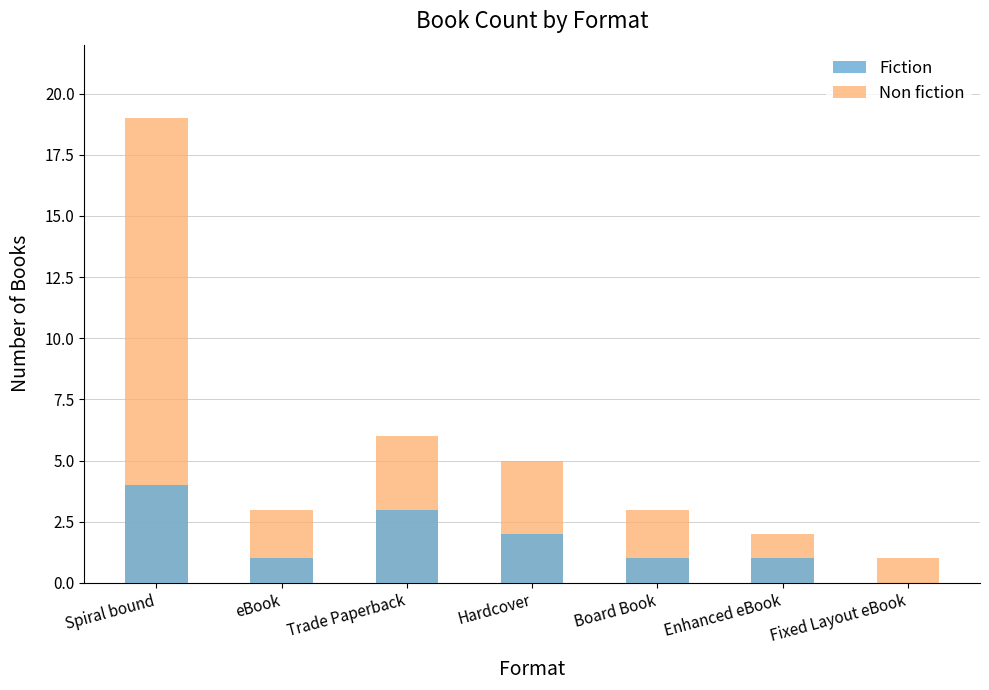

How many values in the Fiction series exceed 1?

3